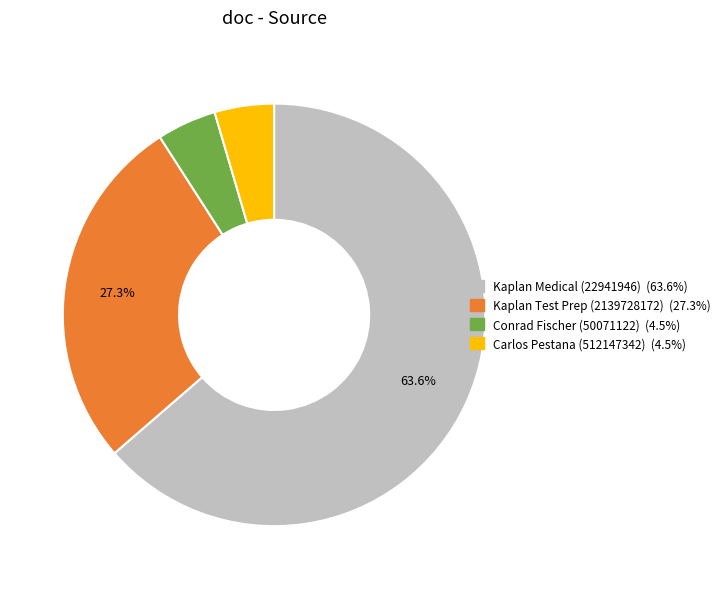

Is there any slice that represents more than half of the pie?

Yes